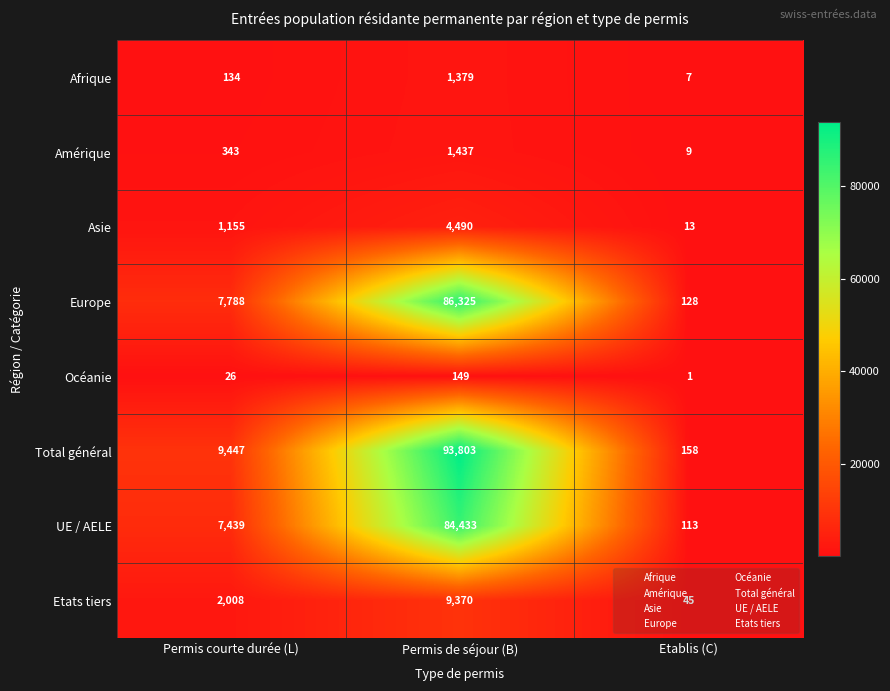

Read the Océanie value at Permis de séjour (B), to the nearest 50.

150